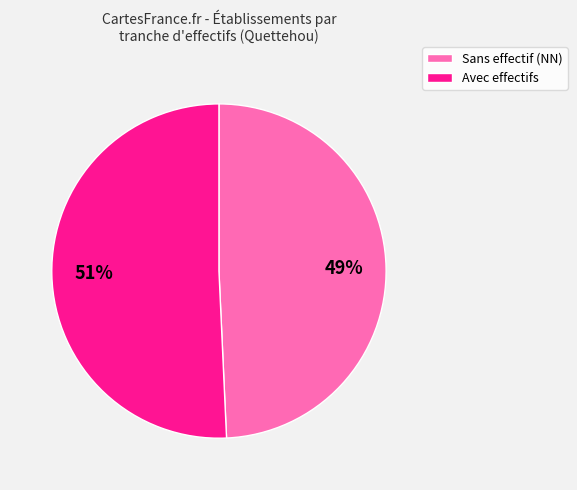

To the nearest percent, what is the average slice percentage?

50%